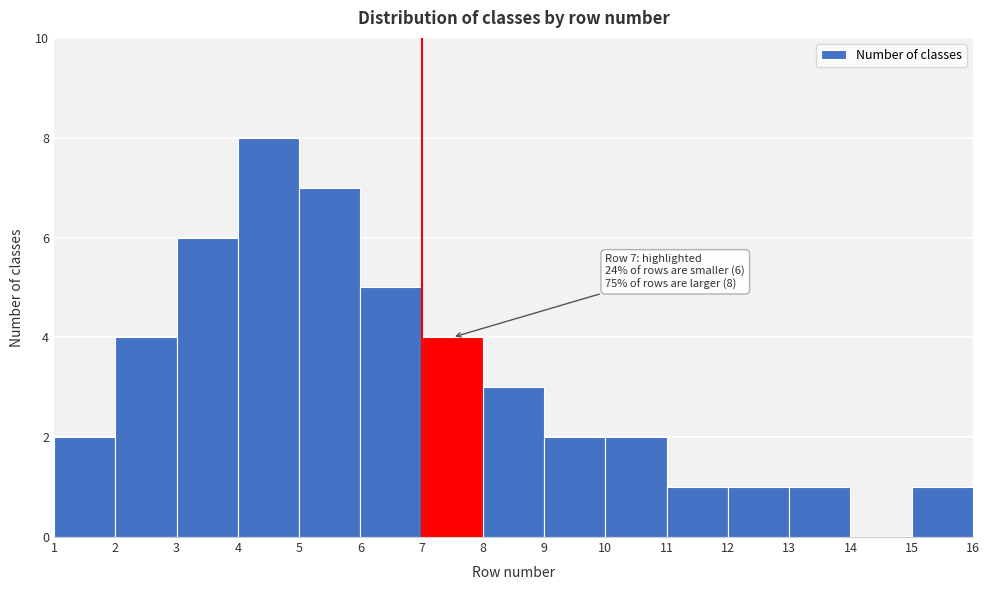

Which range on the x-axis has the tallest bar?

4 to 5